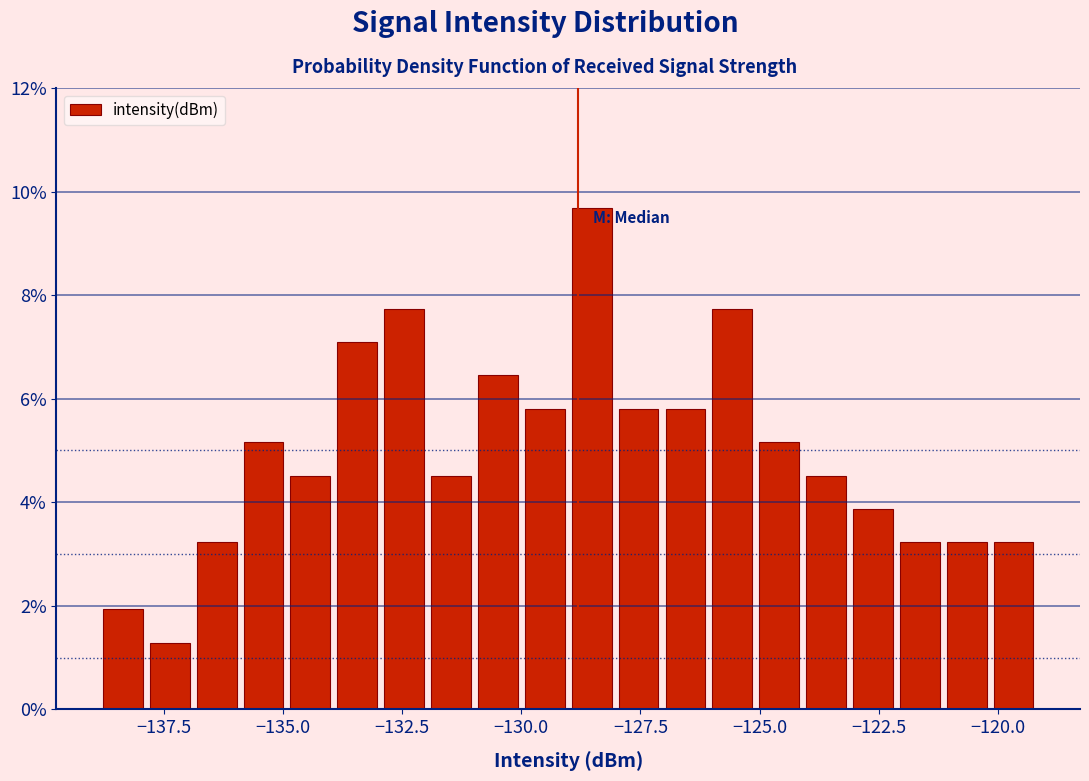

Read against the x-axis, roughly where is the centre of the tallest bar?

-128.5